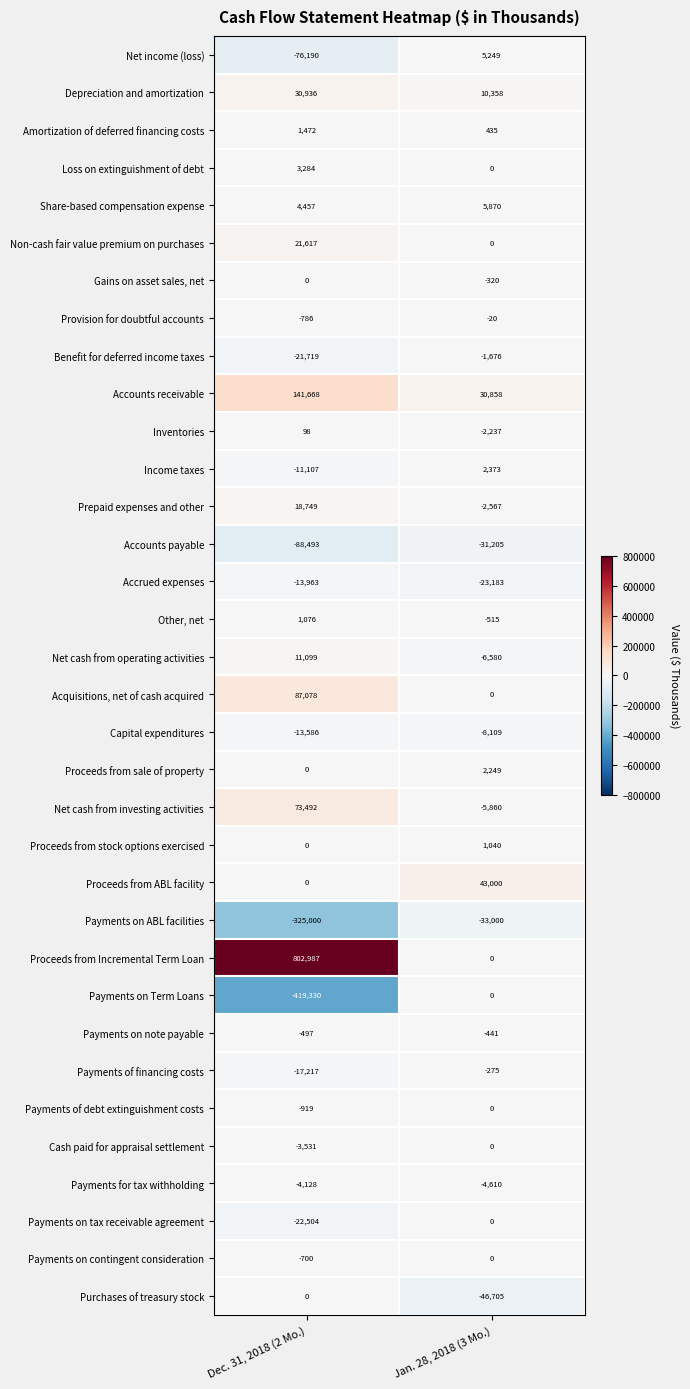

At which label is Other, net closest to 280?

Jan. 28, 2018 (3 Mo.)